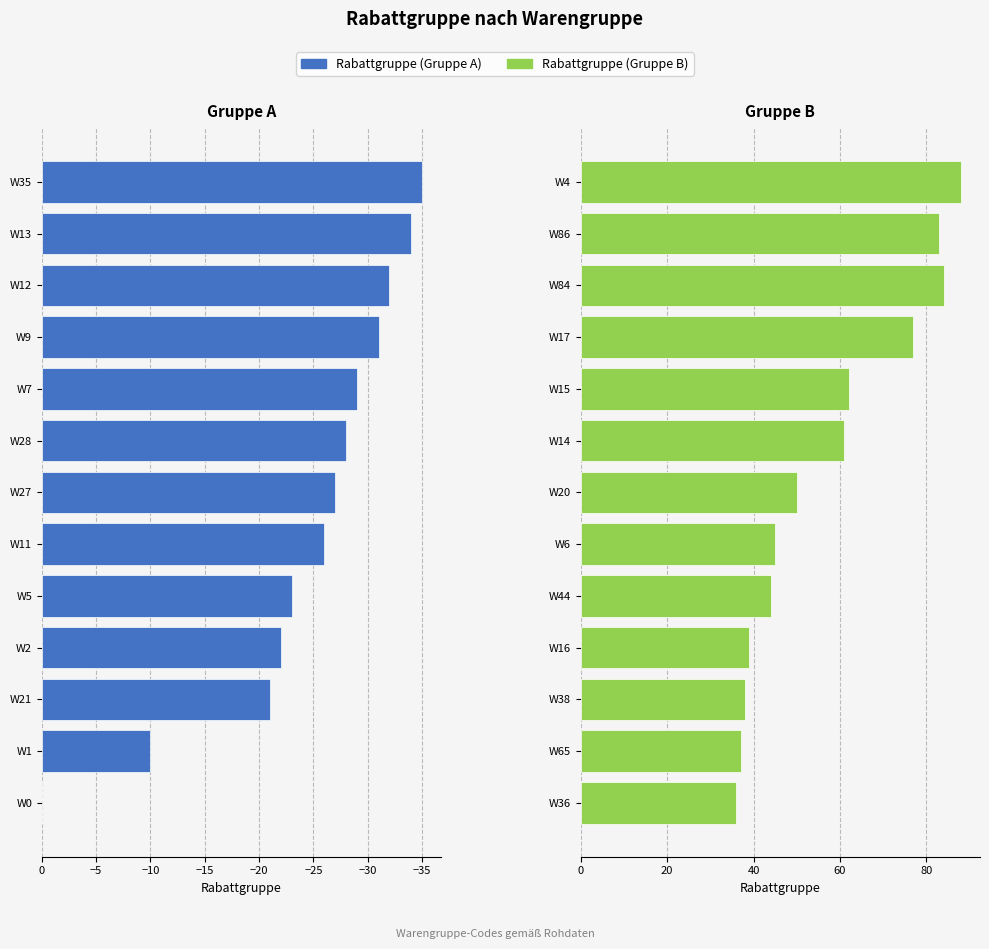

At how many categories does at least one series exceed -3?

13